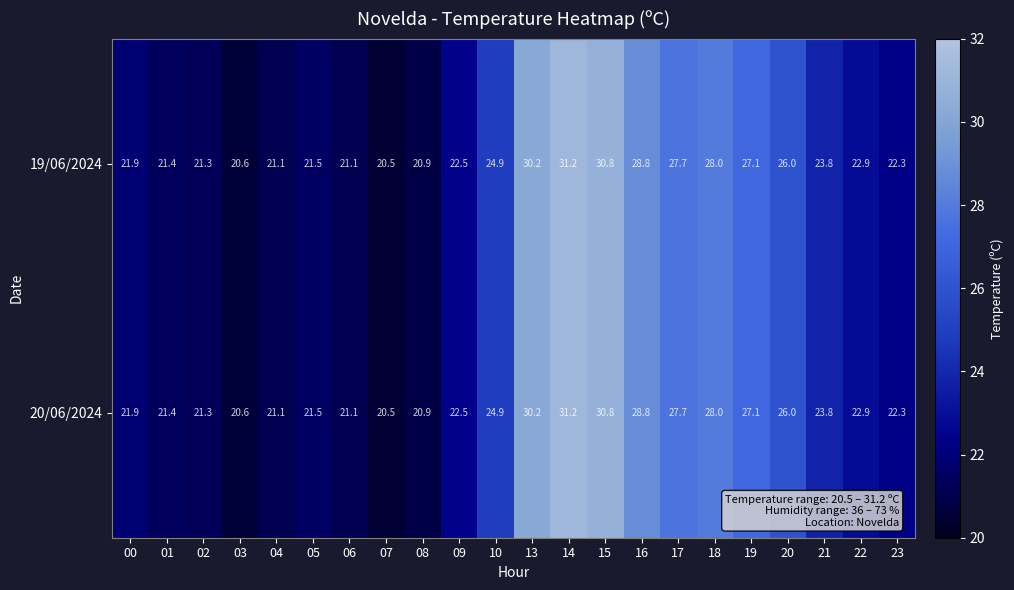

What is the smallest value displayed?

20.5